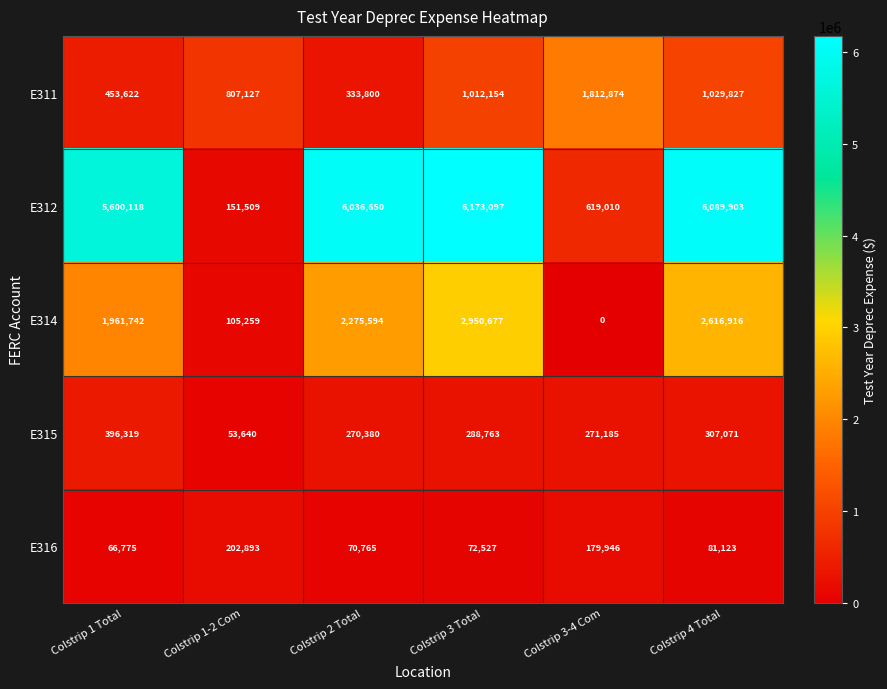

Which series has the largest range (max minus min)?

E312